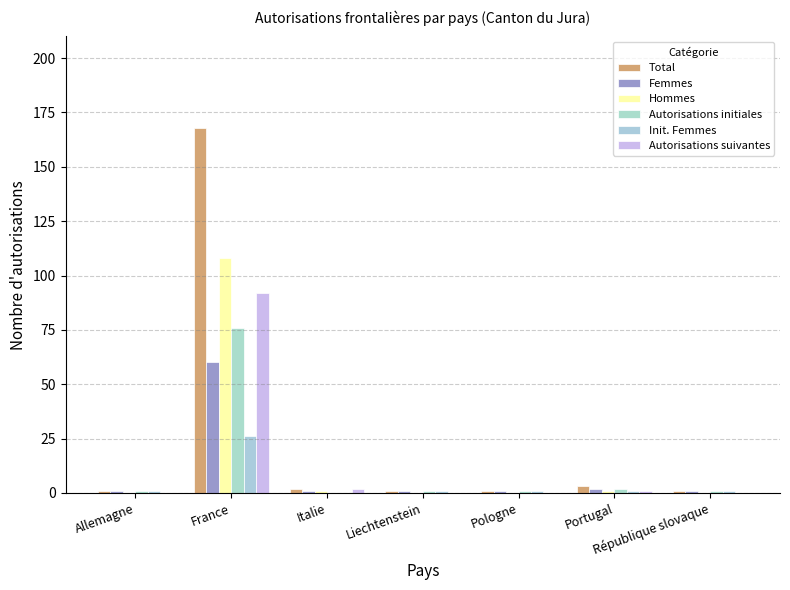

Which series has the largest total across all categories?

Total